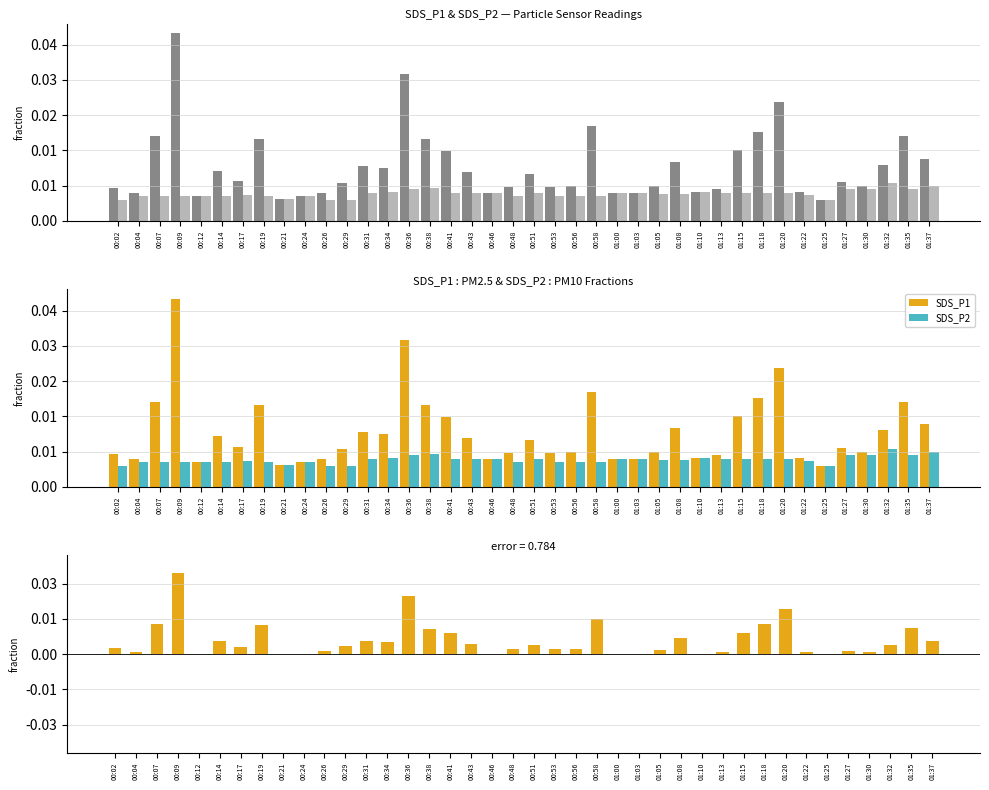

The value of SDS_P1 at 00:51 is 1.3. True or false?

True